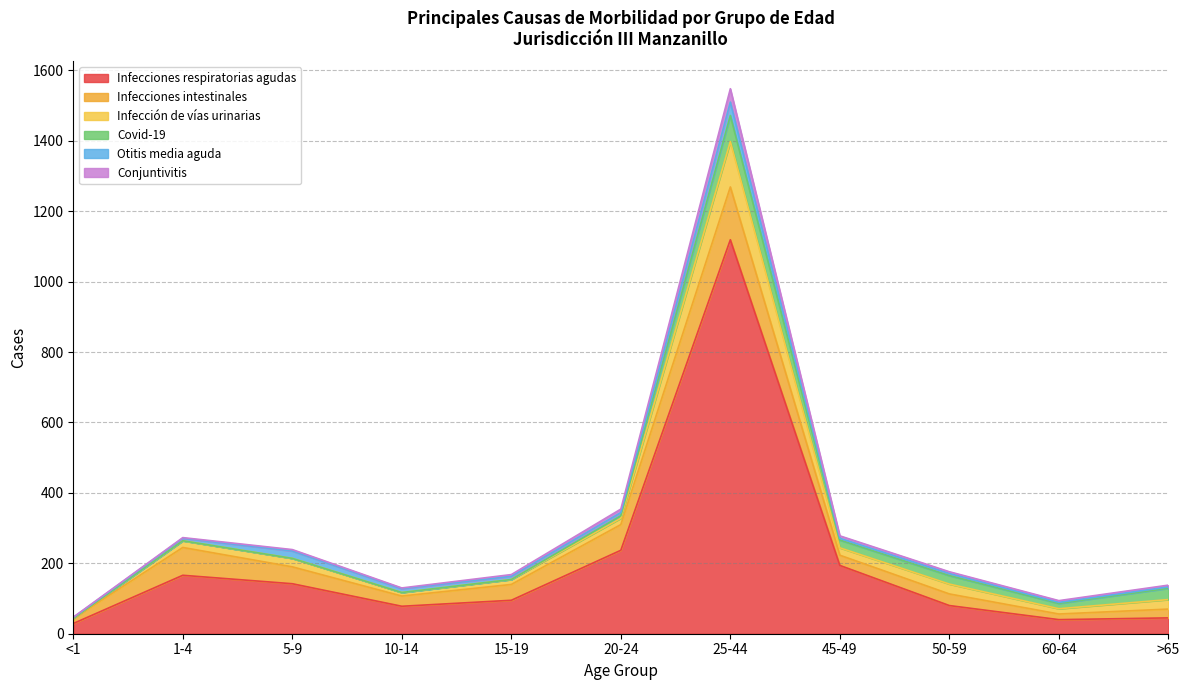

List the series in order of their peak value, highest first.

Infecciones respiratorias agudas, Infecciones intestinales, Infección de vías urinarias, Covid-19, Otitis media aguda, Conjuntivitis